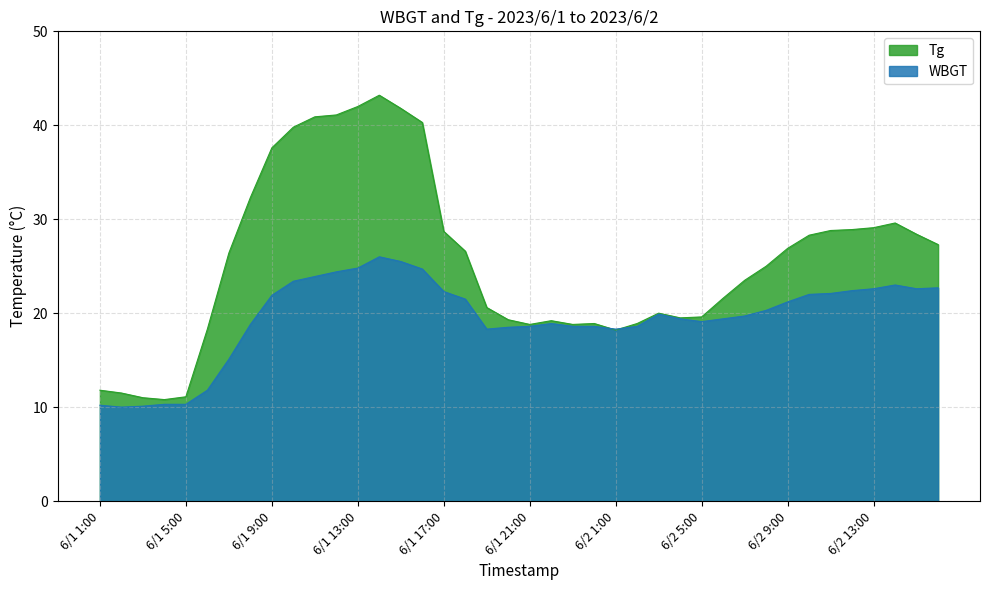

Reading left to right, transcribe all the data shown in this chart.

Tg: 6/1 1:00=11.8	6/1 2:00=11.5	6/1 3:00=11.0	6/1 4:00=10.8	6/1 5:00=11.1	6/1 6:00=18.3	6/1 7:00=26.4	6/1 8:00=32.3	6/1 9:00=37.6	6/1 10:00=39.8	6/1 11:00=40.9	6/1 12:00=41.1	6/1 13:00=42.0	6/1 14:00=43.2	6/1 15:00=41.8	6/1 16:00=40.3	6/1 17:00=28.7	6/1 18:00=26.6	6/1 19:00=20.6	6/1 20:00=19.3	6/1 21:00=18.8	6/1 22:00=19.2	6/1 23:00=18.8	6/1 24:00=18.9	6/2 1:00=18.2	6/2 2:00=18.9	6/2 3:00=20.0	6/2 4:00=19.5	6/2 5:00=19.6	6/2 6:00=21.6	6/2 7:00=23.5	6/2 8:00=25.0	6/2 9:00=26.9	6/2 10:00=28.3	6/2 11:00=28.8	6/2 12:00=28.9	6/2 13:00=29.1	6/2 14:00=29.6	6/2 15:00=28.4	6/2 16:00=27.3
WBGT: 6/1 1:00=10.2	6/1 2:00=10.0	6/1 3:00=10.1	6/1 4:00=10.3	6/1 5:00=10.3	6/1 6:00=11.8	6/1 7:00=15.1	6/1 8:00=18.8	6/1 9:00=21.9	6/1 10:00=23.4	6/1 11:00=23.9	6/1 12:00=24.4	6/1 13:00=24.8	6/1 14:00=26.0	6/1 15:00=25.5	6/1 16:00=24.7	6/1 17:00=22.3	6/1 18:00=21.5	6/1 19:00=18.3	6/1 20:00=18.5	6/1 21:00=18.6	6/1 22:00=18.9	6/1 23:00=18.6	6/1 24:00=18.6	6/2 1:00=18.3	6/2 2:00=18.6	6/2 3:00=19.9	6/2 4:00=19.4	6/2 5:00=19.1	6/2 6:00=19.4	6/2 7:00=19.7	6/2 8:00=20.3	6/2 9:00=21.2	6/2 10:00=22.0	6/2 11:00=22.1	6/2 12:00=22.4	6/2 13:00=22.6	6/2 14:00=23.0	6/2 15:00=22.6	6/2 16:00=22.7